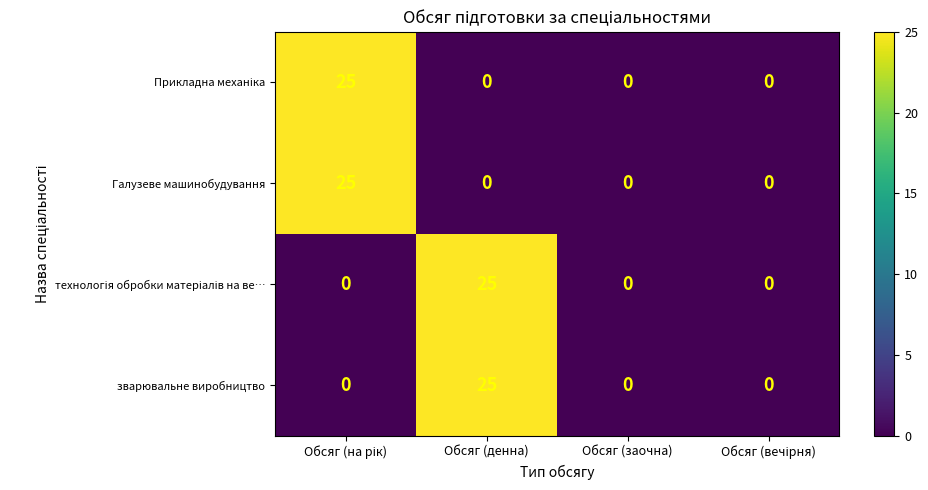

What is the difference between the highest and lowest values at Обсяг (денна)?

25